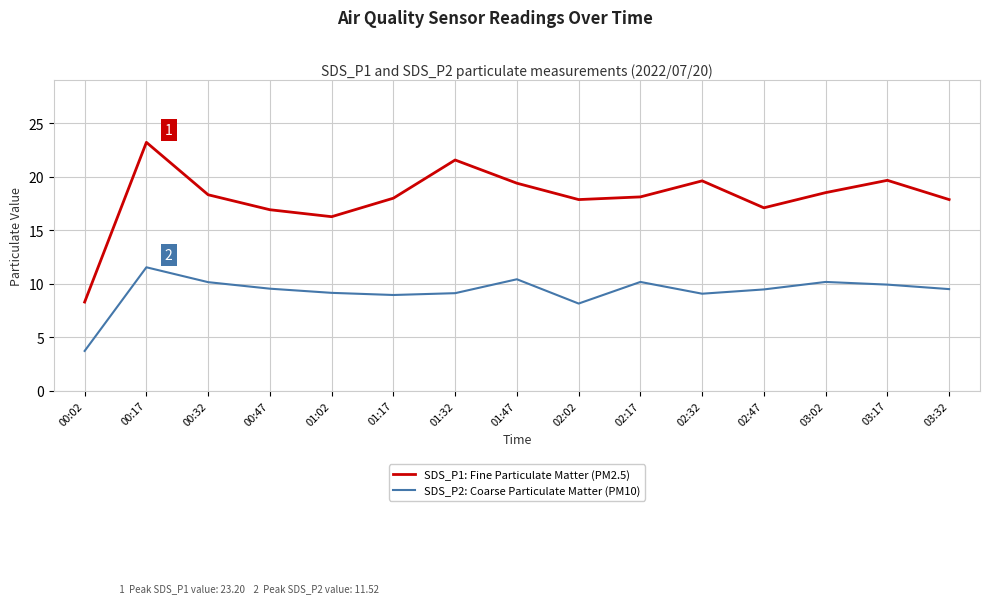

What value does the SDS_P1: Fine Particulate Matter (PM2.5) series have at 00:17?

23.2